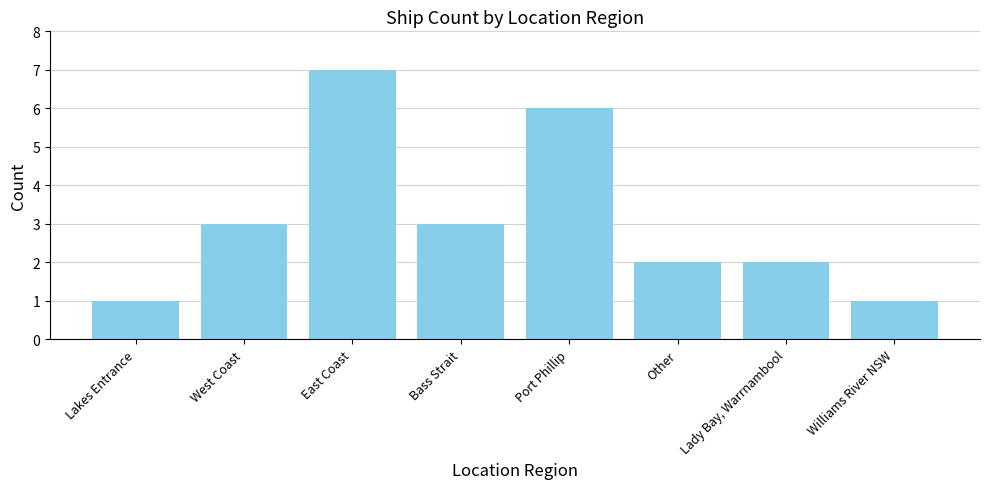

What is the label of the 2nd bar from the right?

Lady Bay, Warrnambool